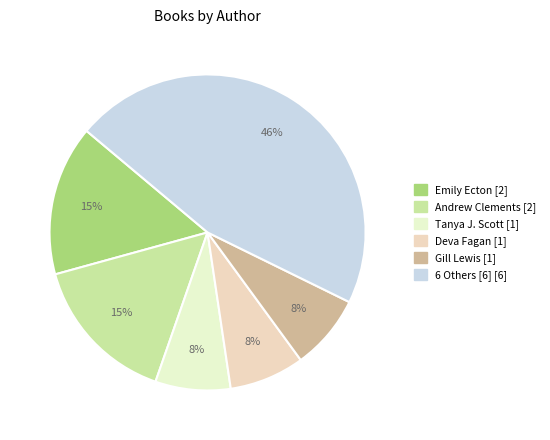

Count the number of slices in the pie.

6